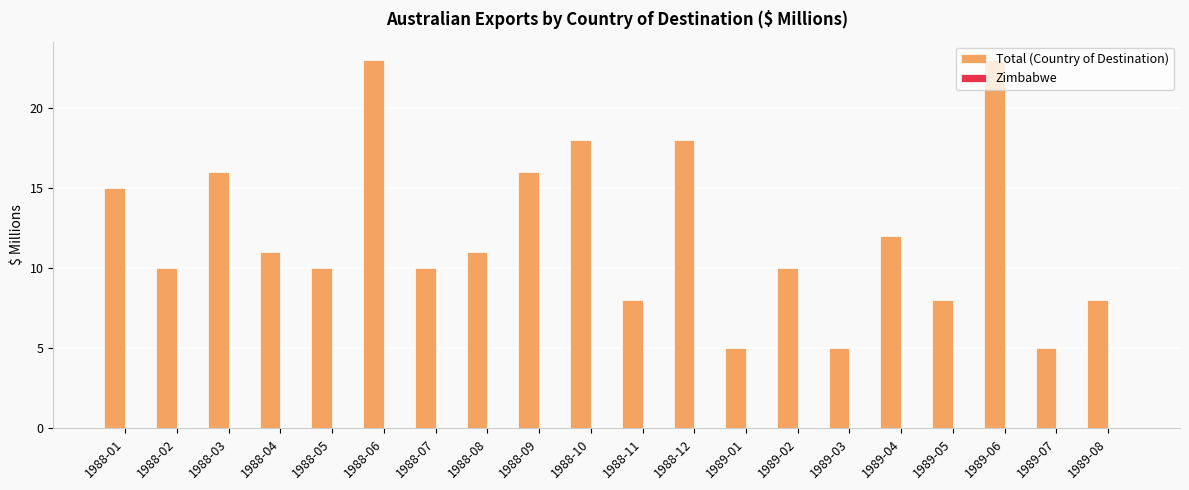

What is the label of the 18th bar from the right?

1988-03